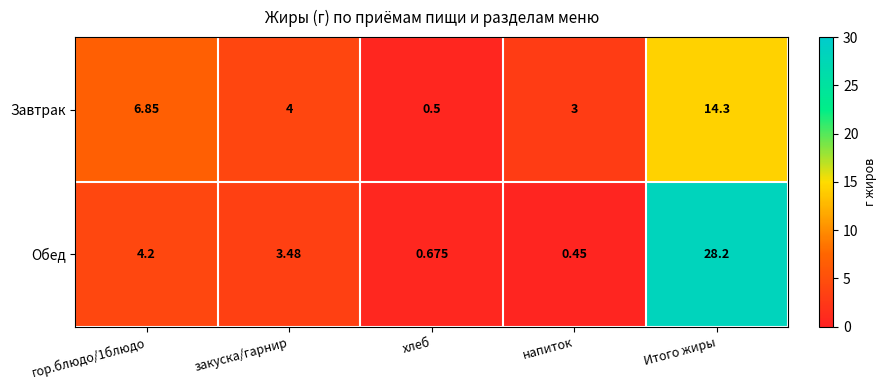

Which series has the largest range (max minus min)?

Обед